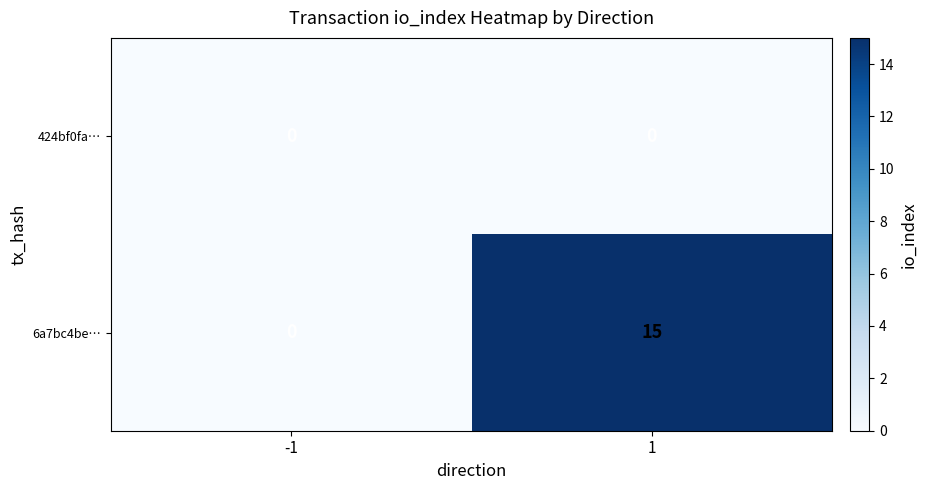

Reading left to right, transcribe all the data shown in this chart.

424bf0fa…: -1=0	1=0
6a7bc4be…: -1=0	1=15